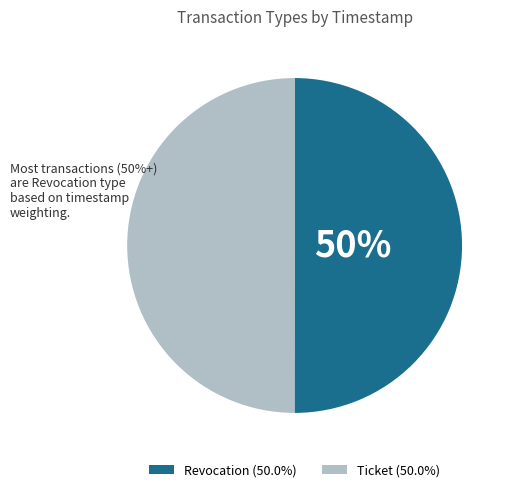

What is the ratio of the value at Revocation to the value at Ticket?

1.0